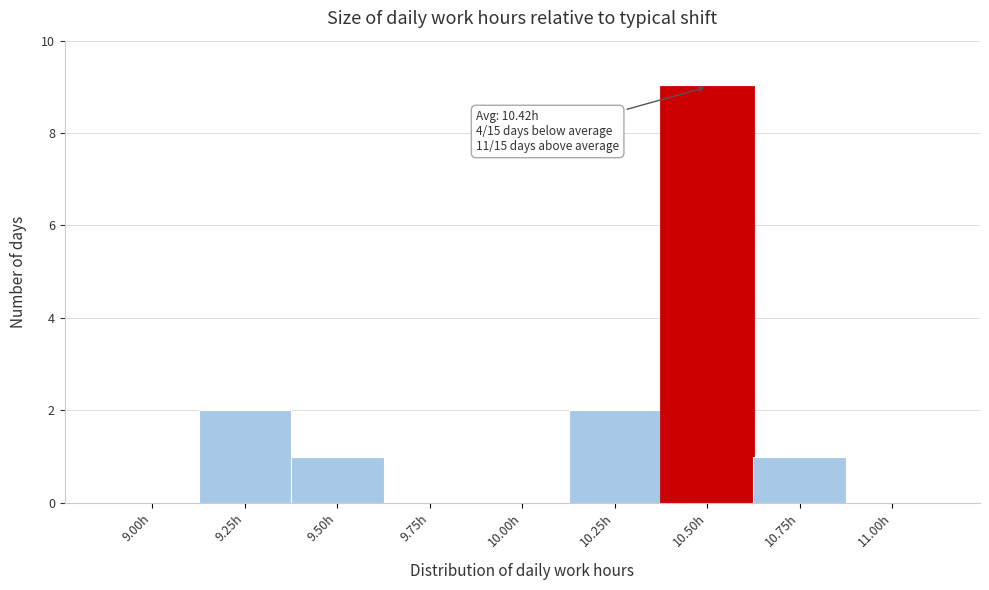

Which has a higher value, 9.00h or 9.50h?

9.50h